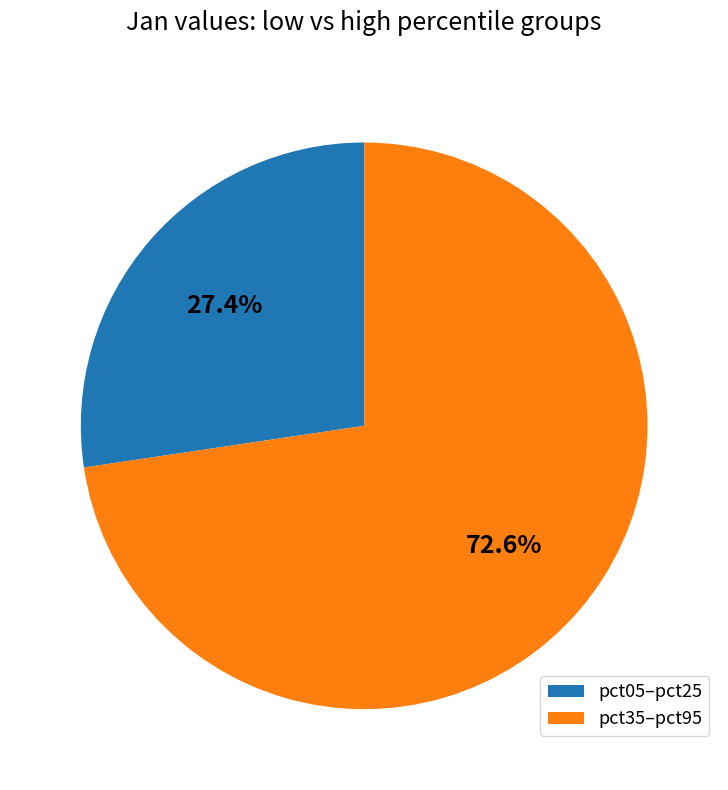

What is the largest slice in the pie chart?

pct35